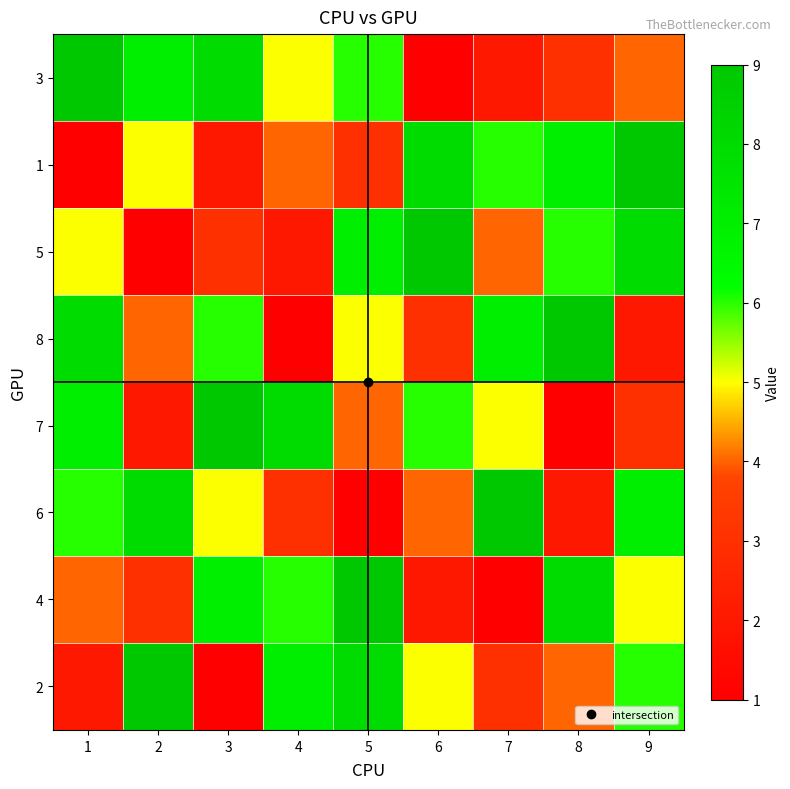

Which has a higher value, 5 or 9?

5